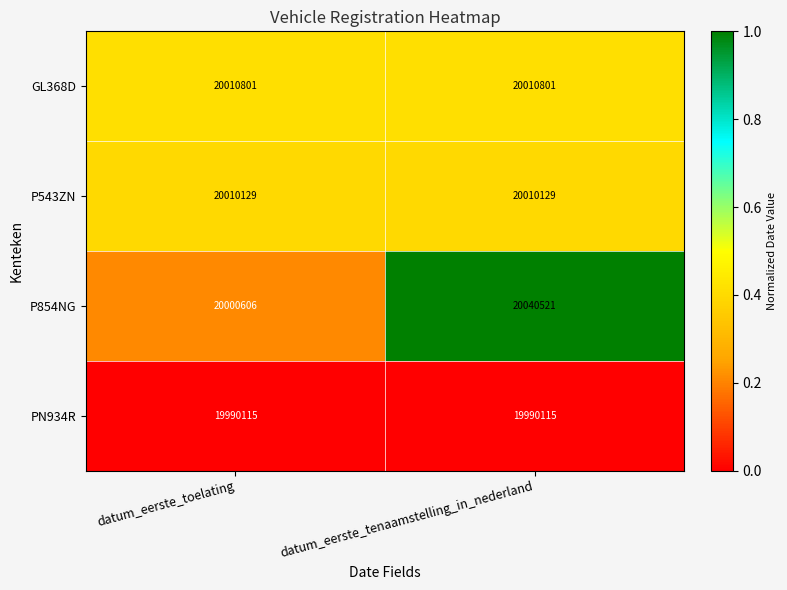

Reading right to left, list all the values displayed in this chart.

GL368D: datum_eerste_tenaamstelling_in_nederland=20010801	datum_eerste_toelating=20010801
P543ZN: datum_eerste_tenaamstelling_in_nederland=20010129	datum_eerste_toelating=20010129
P854NG: datum_eerste_tenaamstelling_in_nederland=20040521	datum_eerste_toelating=20000606
PN934R: datum_eerste_tenaamstelling_in_nederland=19990115	datum_eerste_toelating=19990115